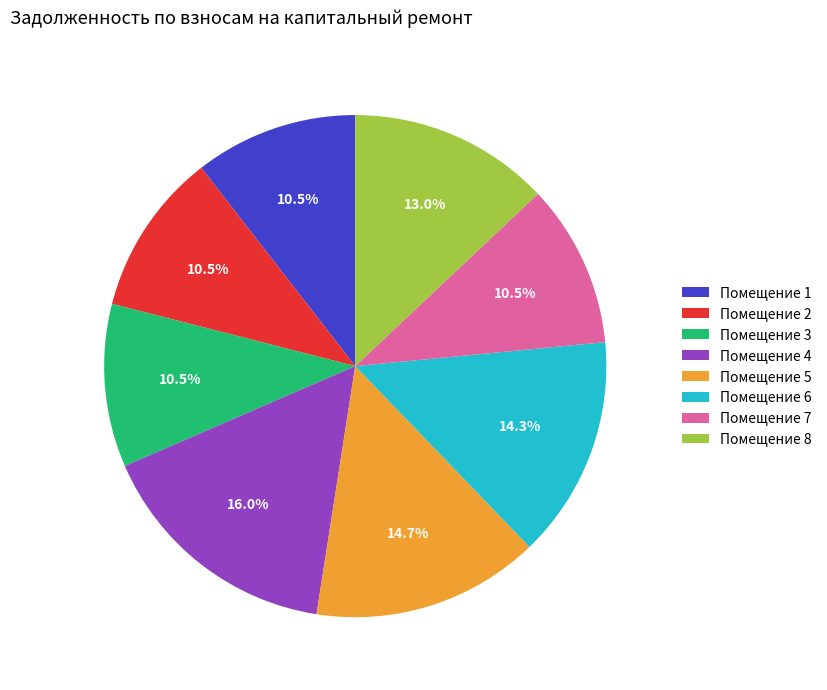

What percentage do Помещение 7 and Помещение 1 together represent?

21.0%